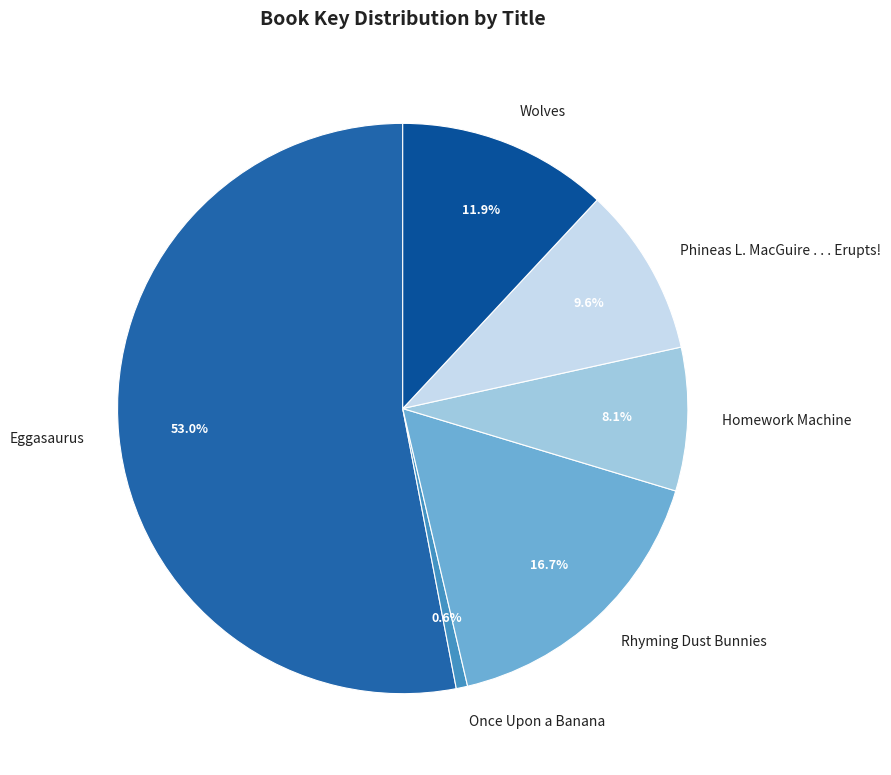

Do Wolves and Rhyming Dust Bunnies together represent more than half of the pie?

No